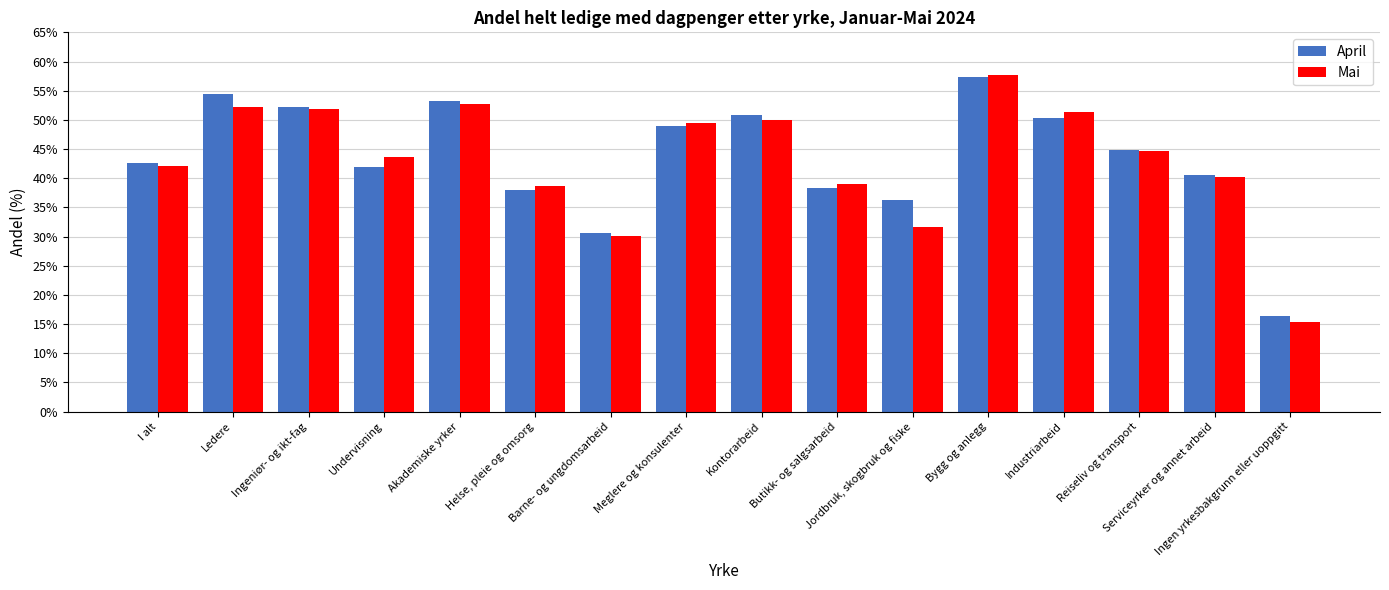

List the labels in order of April value, smallest first.

Ingen yrkesbakgrunn eller uoppgitt, Barne- og ungdomsarbeid, Jordbruk, skogbruk og fiske, Helse, pleie og omsorg, Butikk- og salgsarbeid, Serviceyrker og annet arbeid, Undervisning, I alt, Reiseliv og transport, Meglere og konsulenter, Industriarbeid, Kontorarbeid, Ingeniør- og ikt-fag, Akademiske yrker, Ledere, Bygg og anlegg